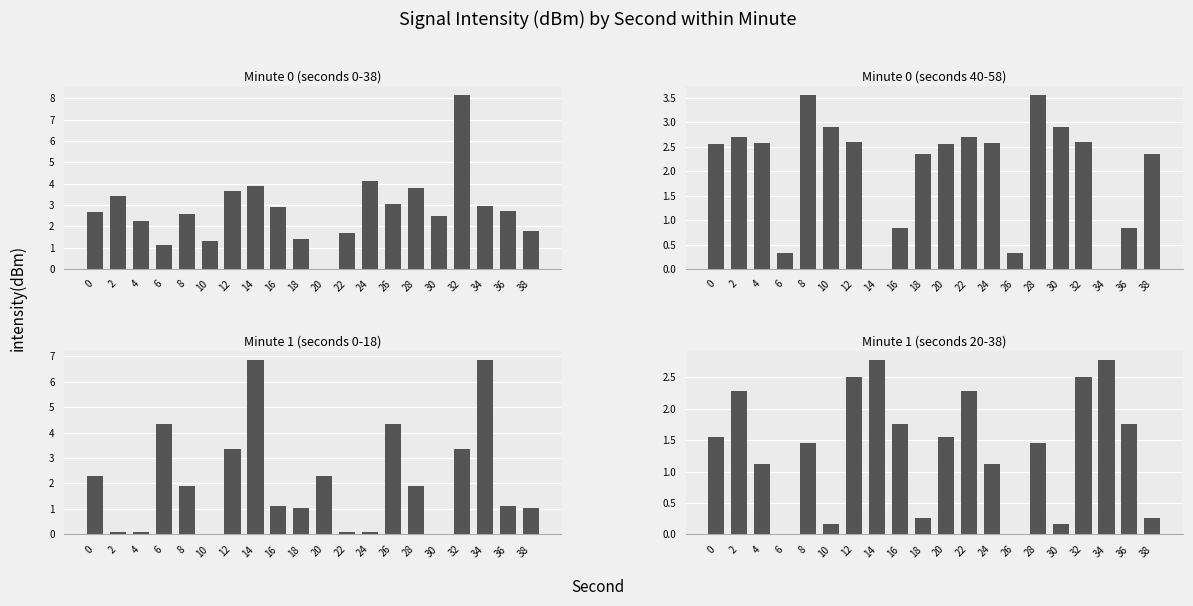

The Minute 0 (seconds 40-58) series shows 2.9 at 10. True or false?

True